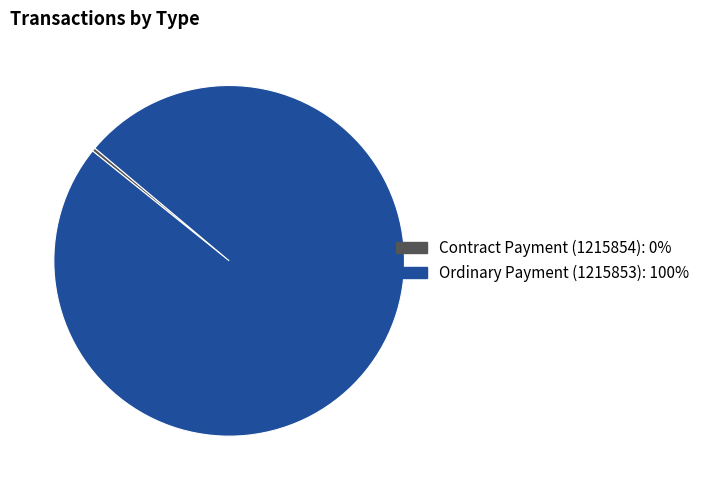

Is Ordinary Payment (1215853): 100% the majority of the pie?

Yes